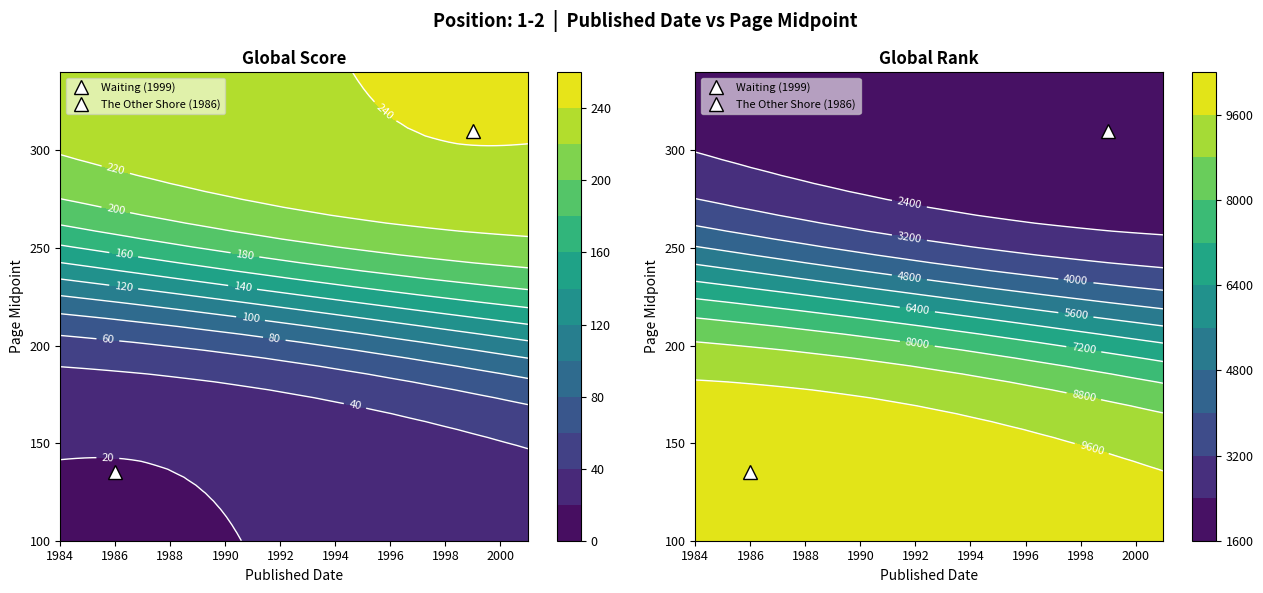

Reading left to right, list all the values displayed in this chart.

Global Score: Waiting=243	The Other Shore=17
Global Rank: Waiting=1542	The Other Shore=10270